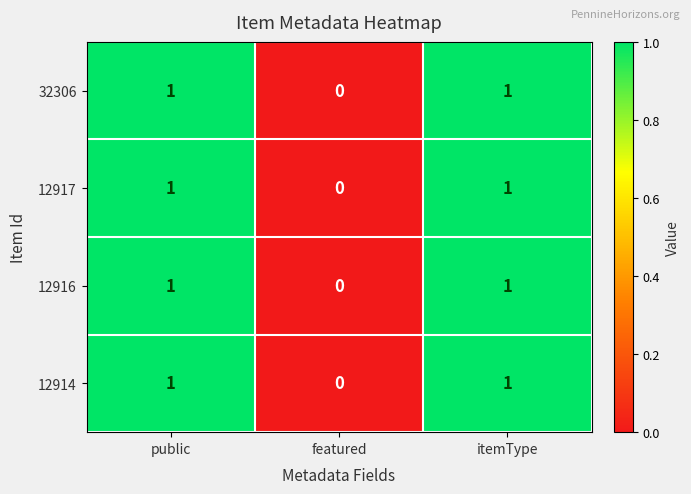

The value of 32306 at public is 1. True or false?

True